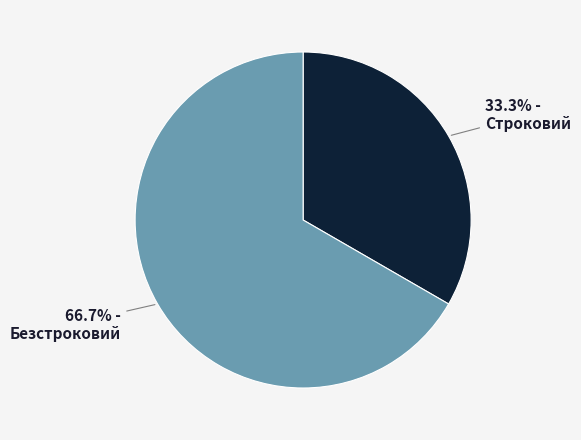

To the nearest percent, what is the combined percentage of Строковий and Безстроковий?

100%